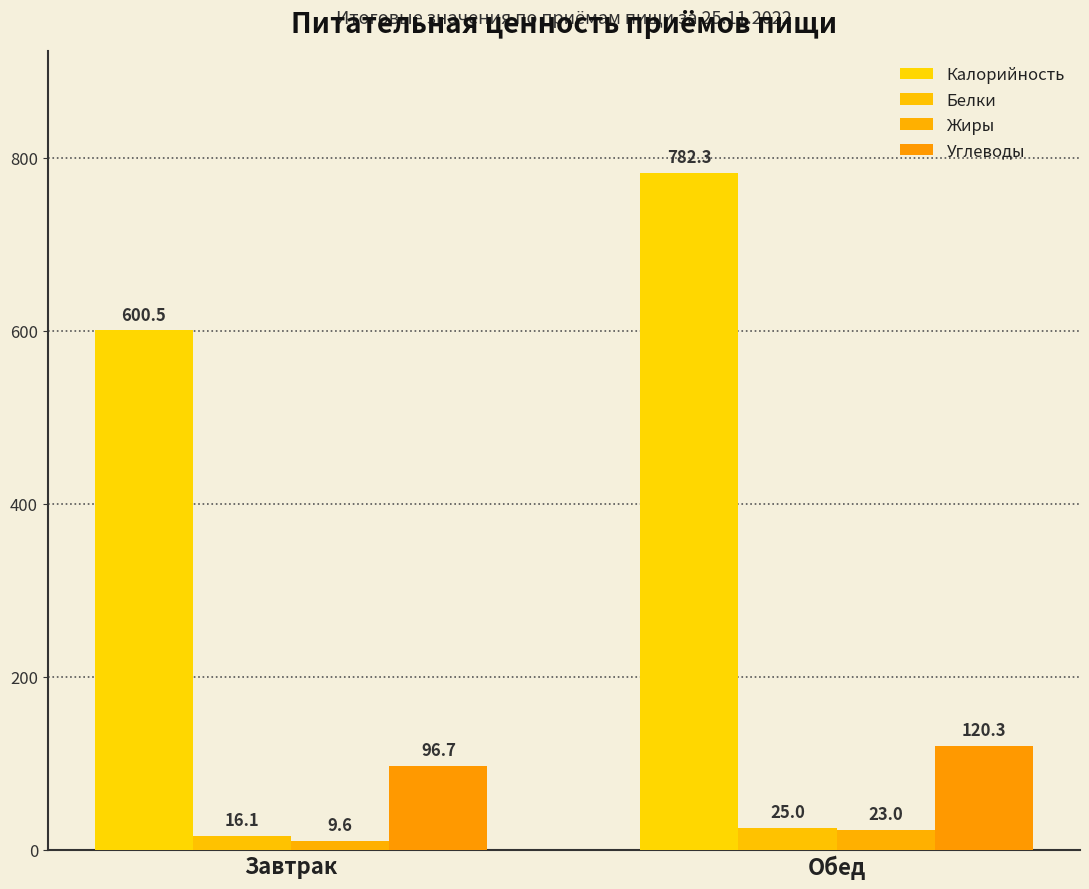

The value of Калорийность at Завтрак is 406.2. True or false?

False